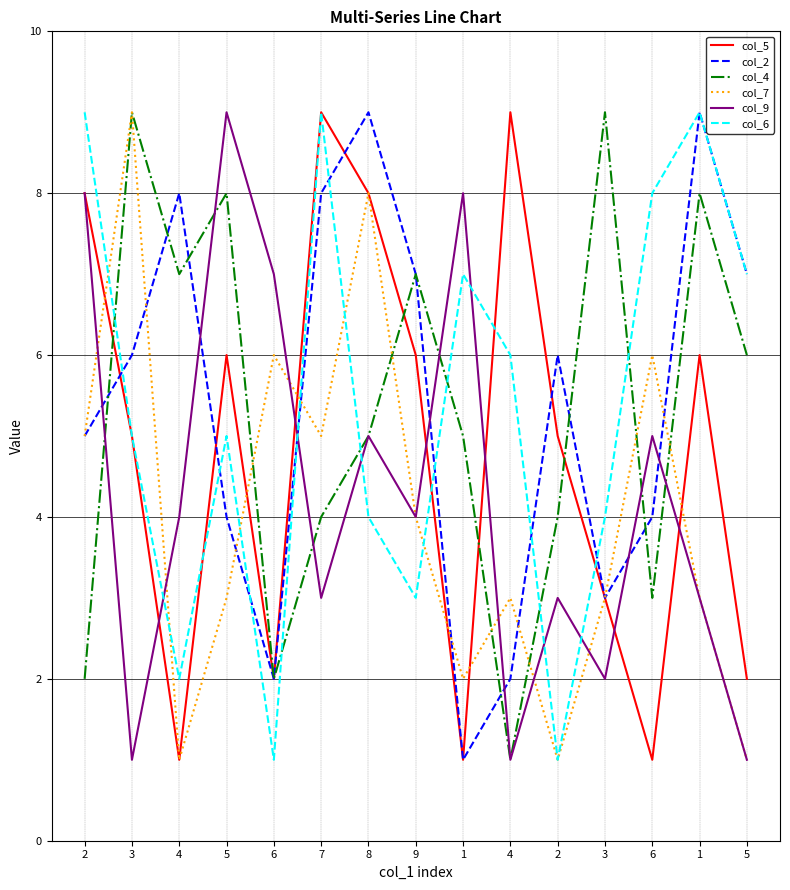

At which category is the sum across all series the highest?

8